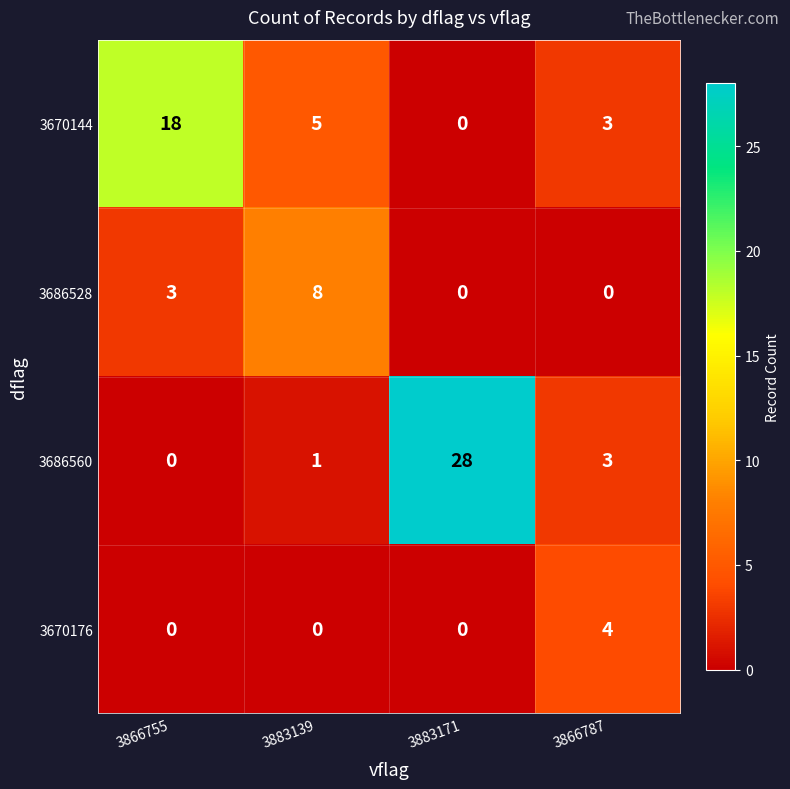

The value of 3670176 at 3883139 is 0. True or false?

True